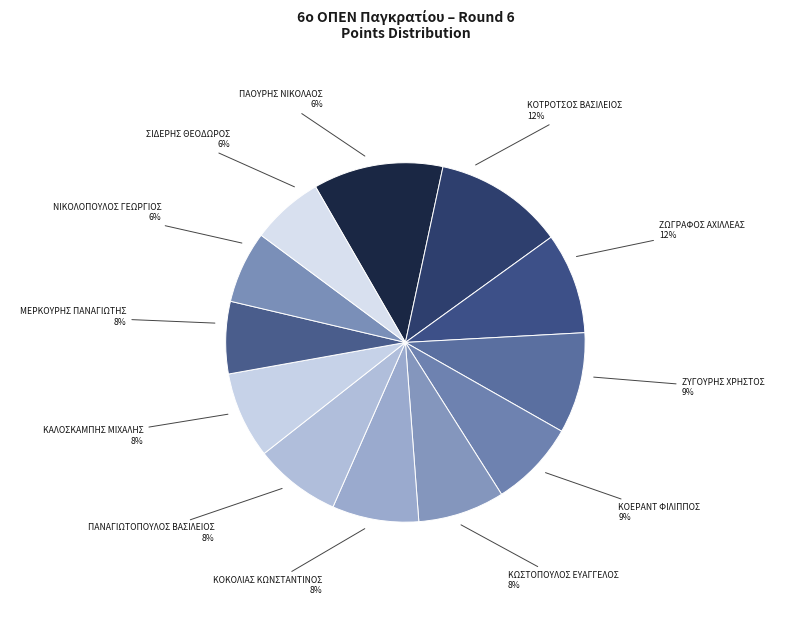

Does any single category account for the majority?

No